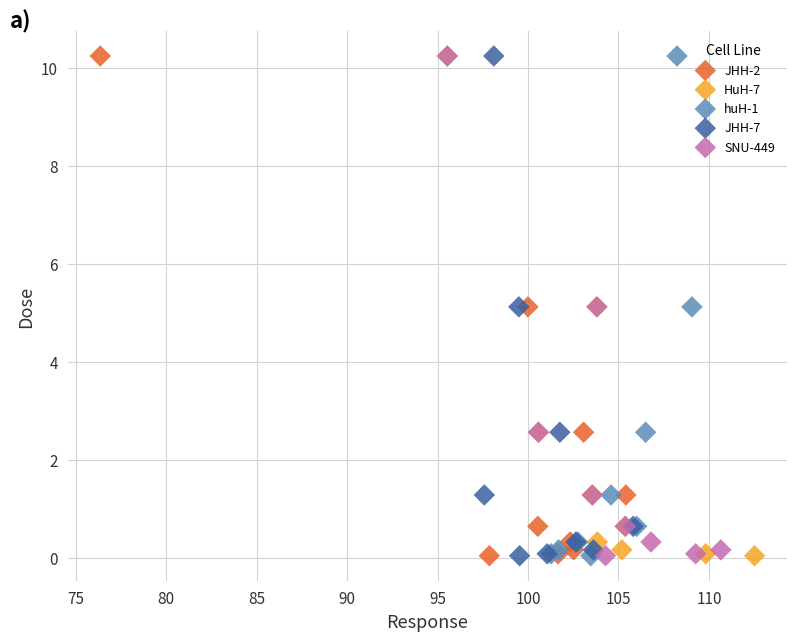

What are all the series names shown in the legend?

JHH-2, HuH-7, huH-1, JHH-7, SNU-449